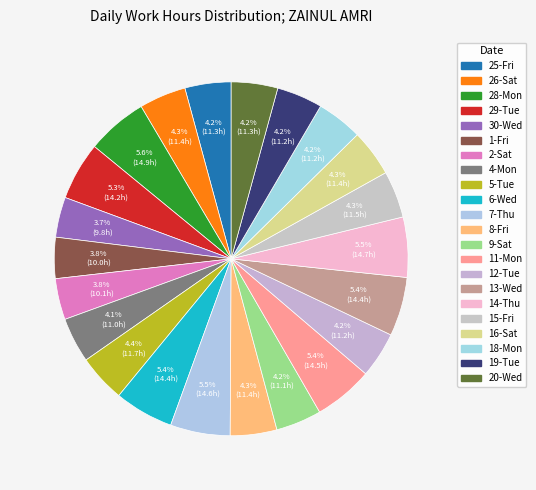

What is the total percentage of 9-Sat and 6-Wed?

9.6%